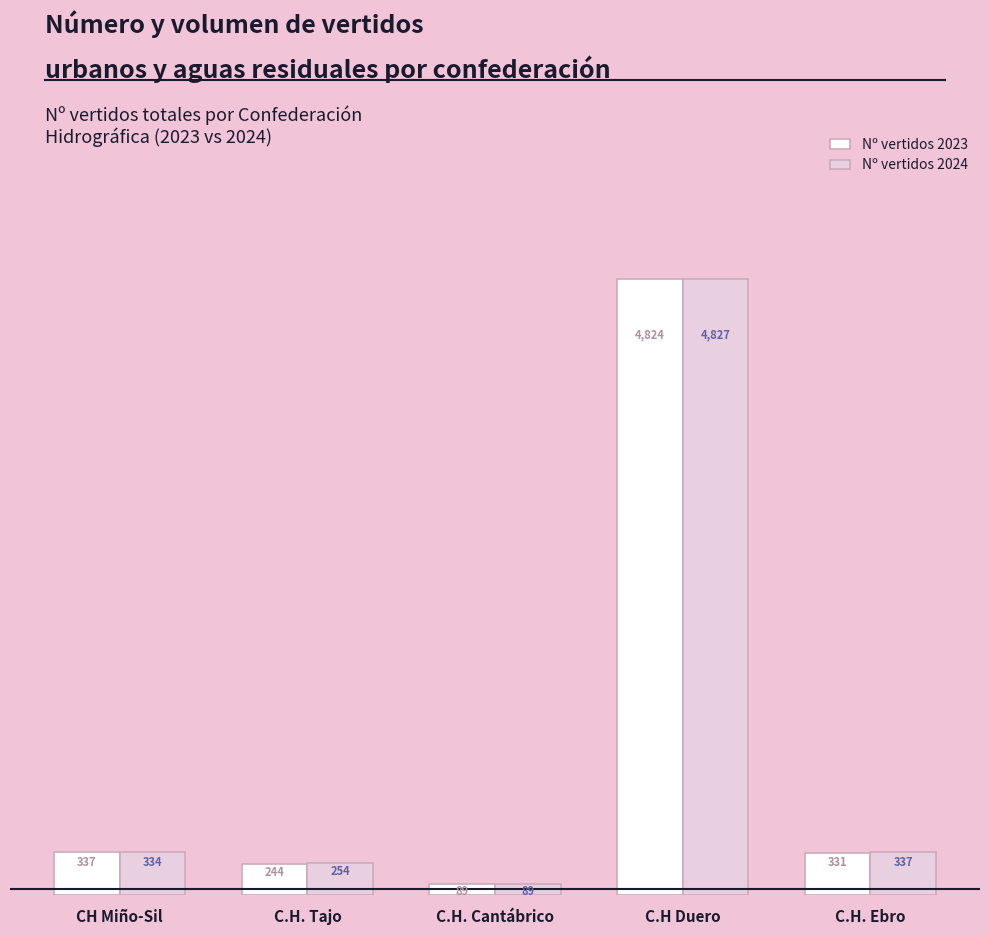

Which series changed the most between C.H. Tajo and C.H. Ebro?

Nº vertidos 2023